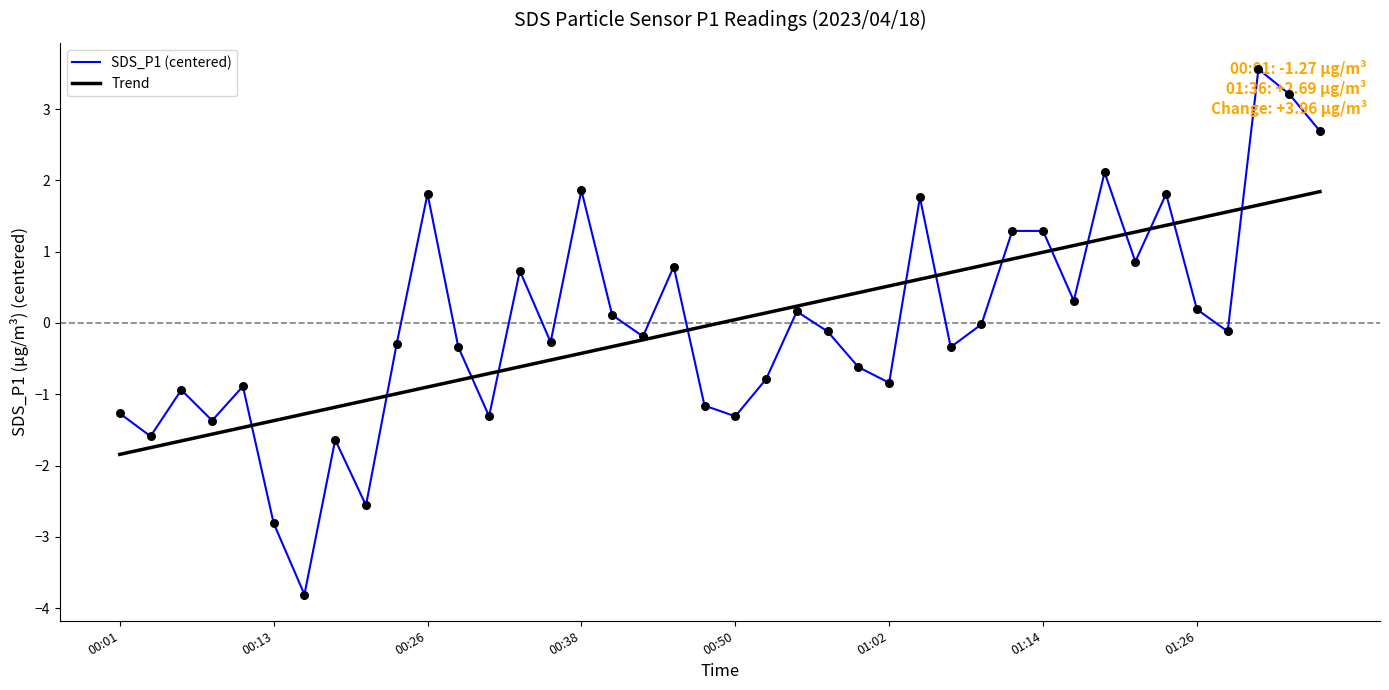

What are all the series names shown in the legend?

SDS_P1 (centered), Trend